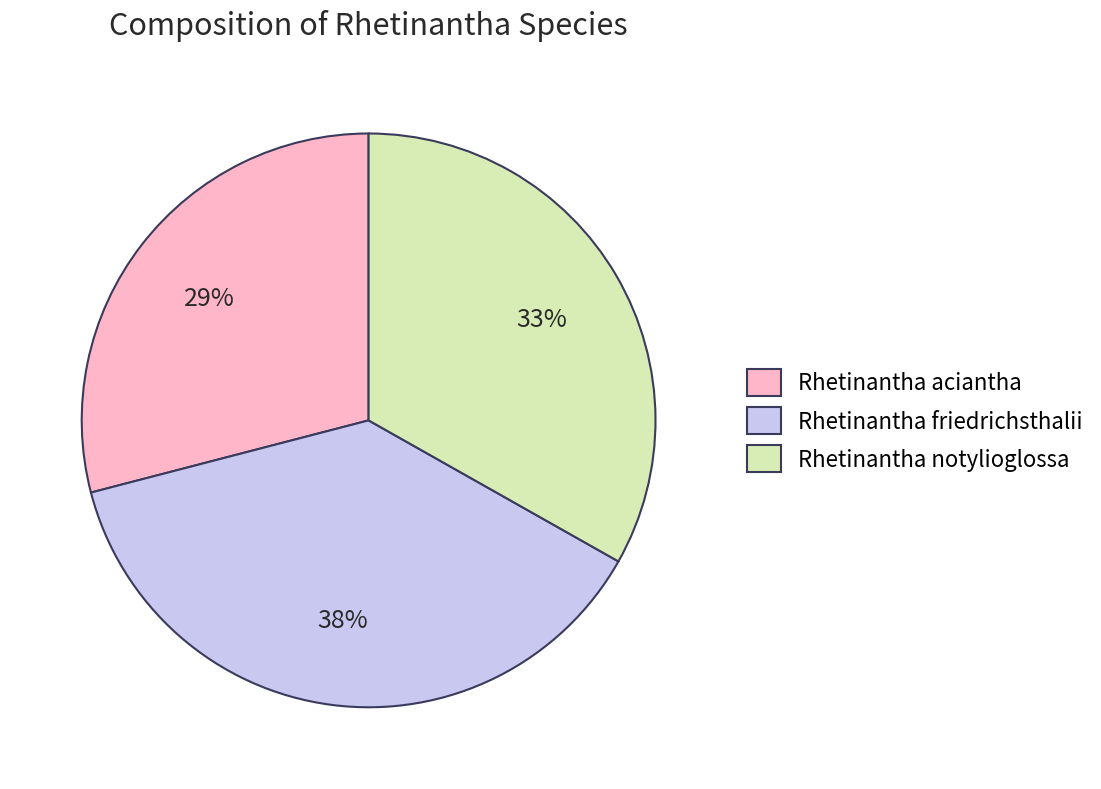

To the nearest percent, what is the combined percentage of Rhetinantha friedrichsthalii and Rhetinantha notylioglossa?

71%